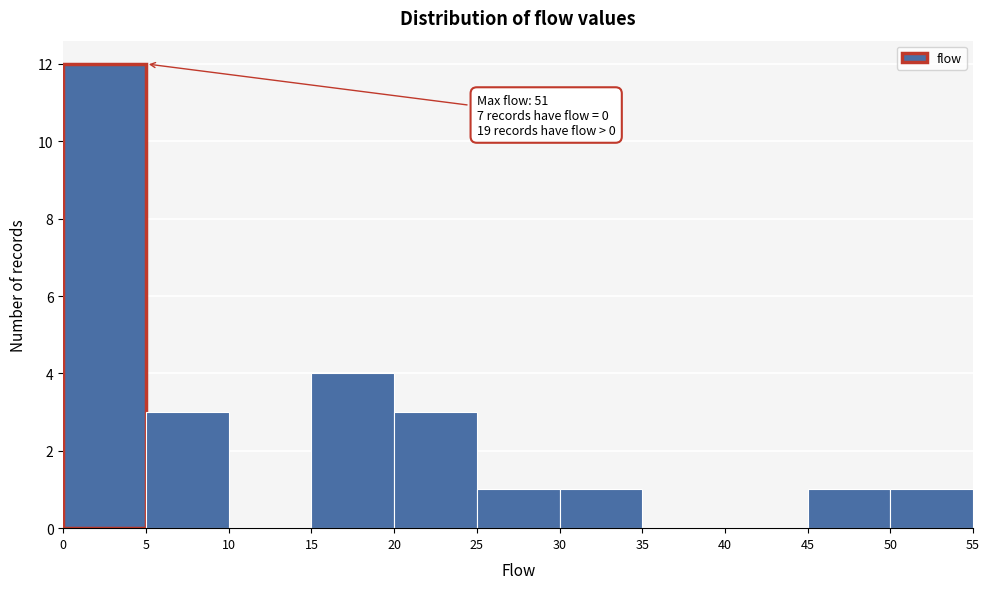

Which range on the x-axis has the tallest bar?

0 to 5